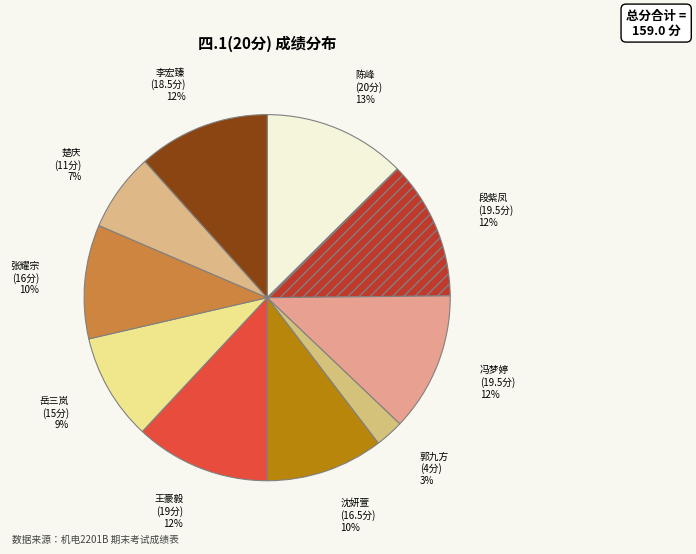

What is the ratio of the value at 李宏臻 to the value at 王豪毅?

1.0